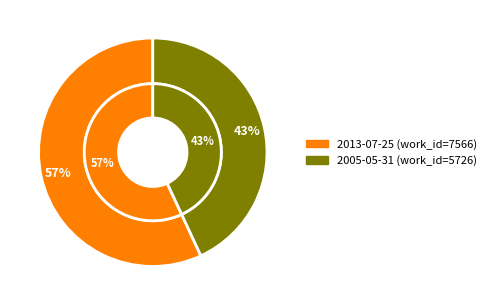

To the nearest percent, what portion does 2013-07-25 represent?

57%